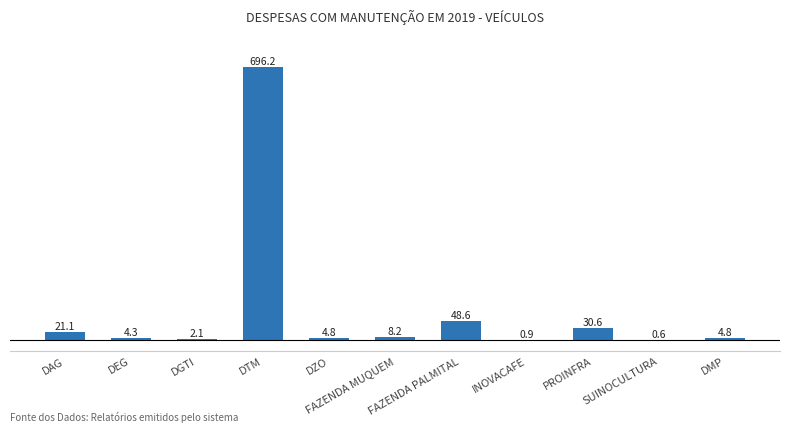

What is the greatest value displayed?

696.2